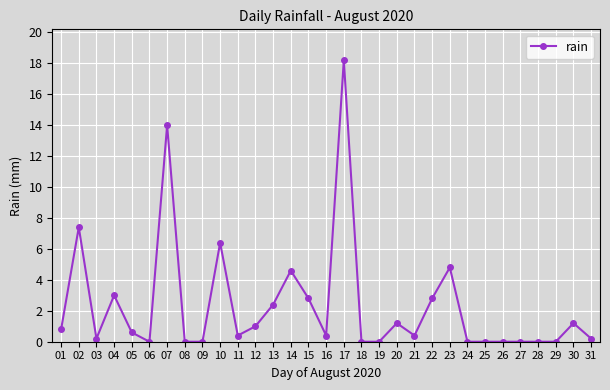

Which label corresponds to the largest value in the chart?

17